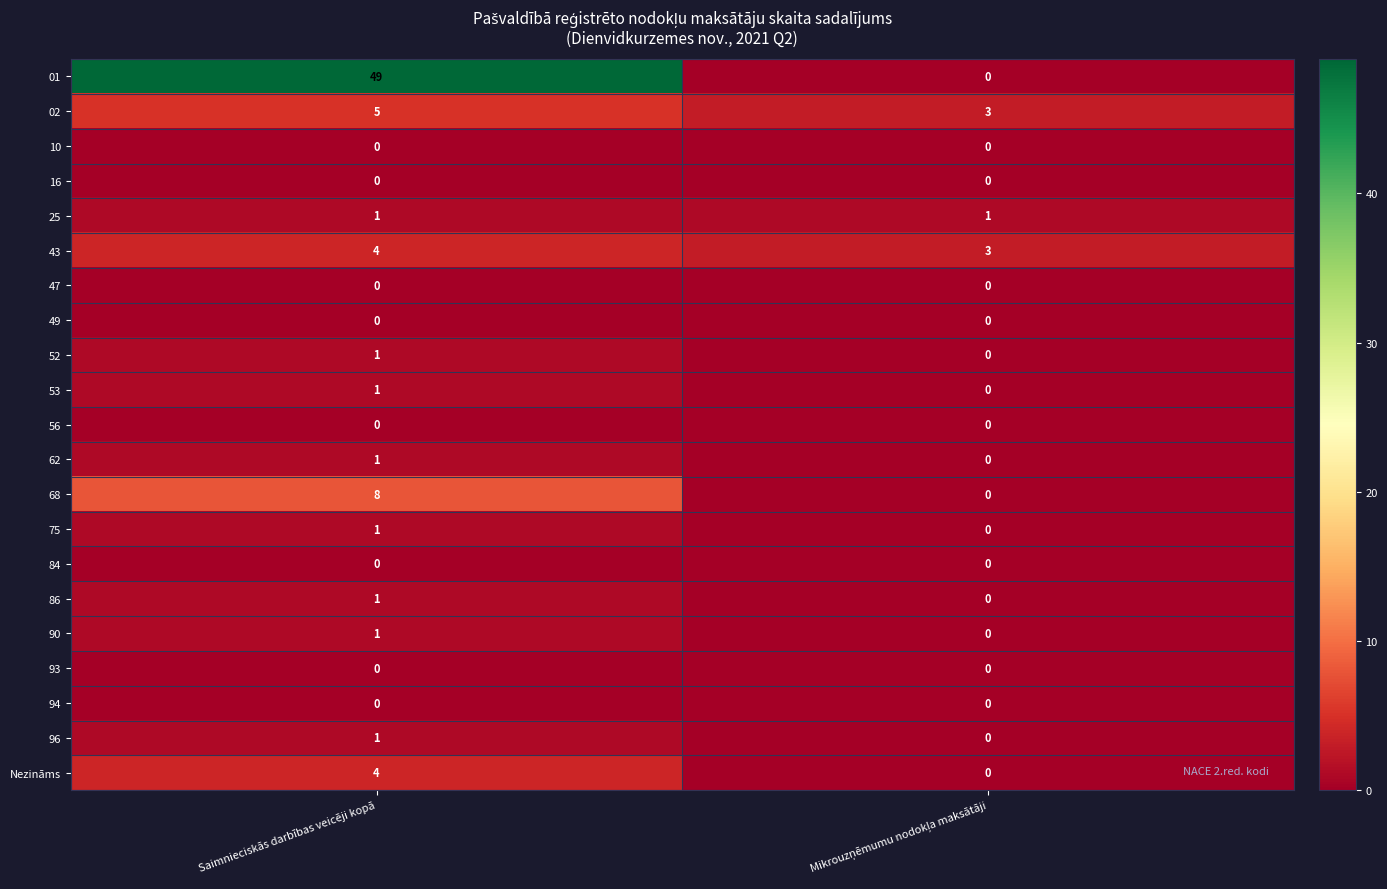

What is the sum of all 02 values?

8